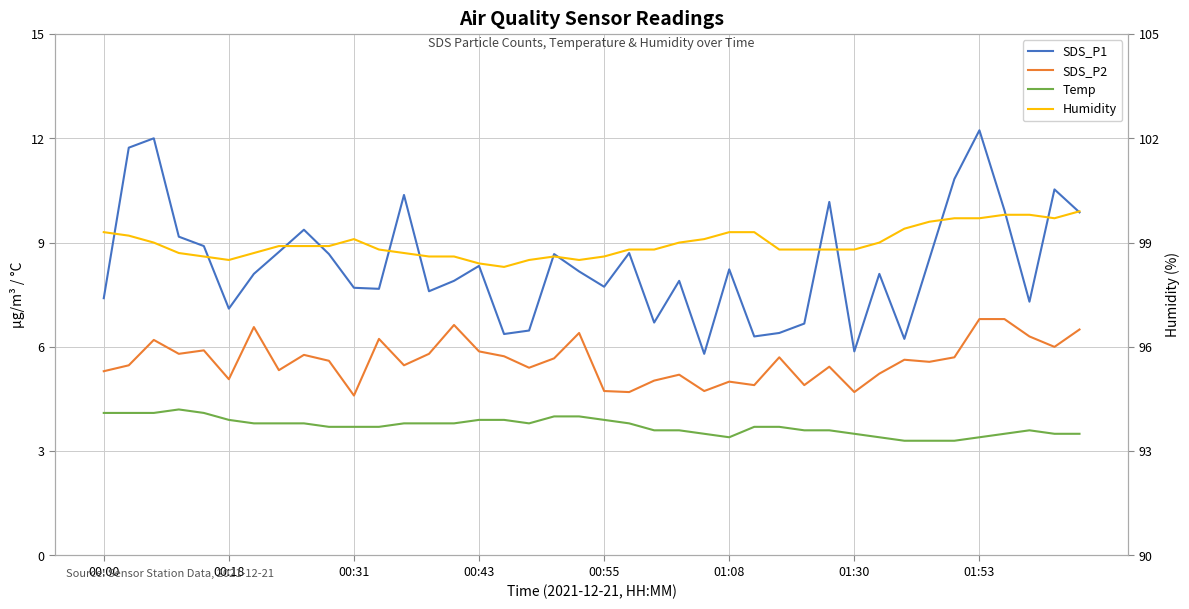

What is the value of the Temp point at the 29th from the left?

3.6